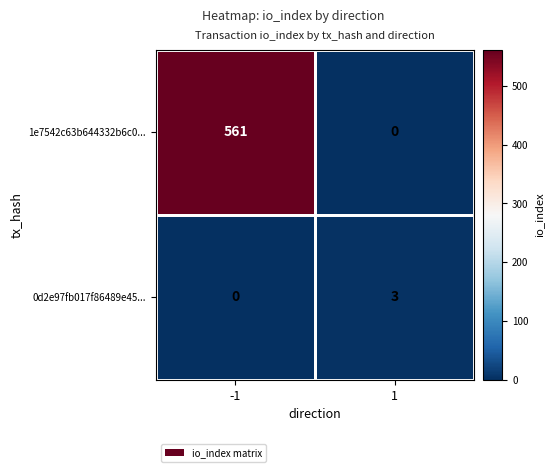

At which label is 1e7542c63b644332b6c0... closest to 280?

1